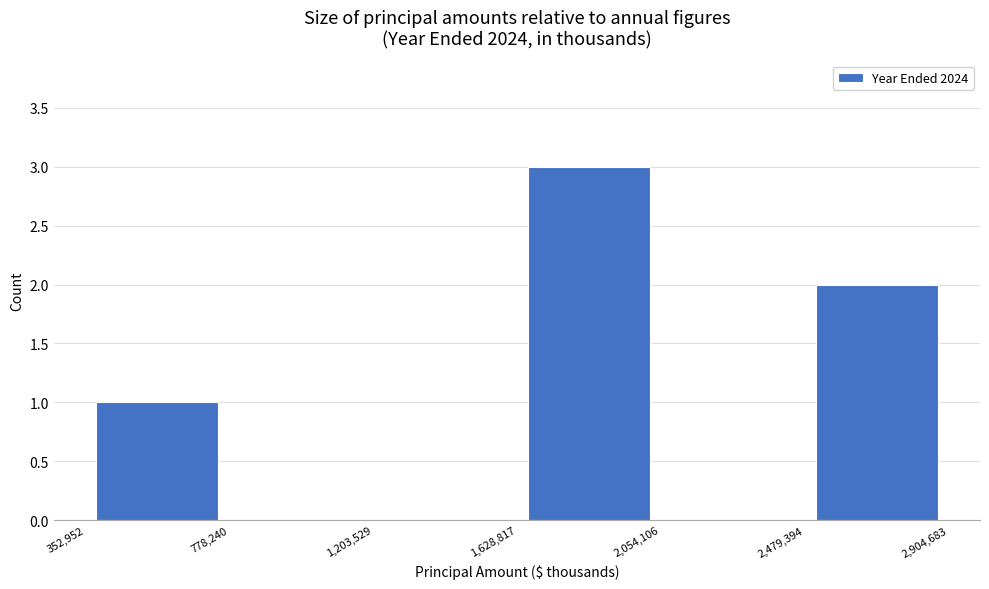

How tall is the bar that spans 352,952 to 778,240 on the x-axis? The values are not printed on the chart, so give them approximately, as read against the axis.

1